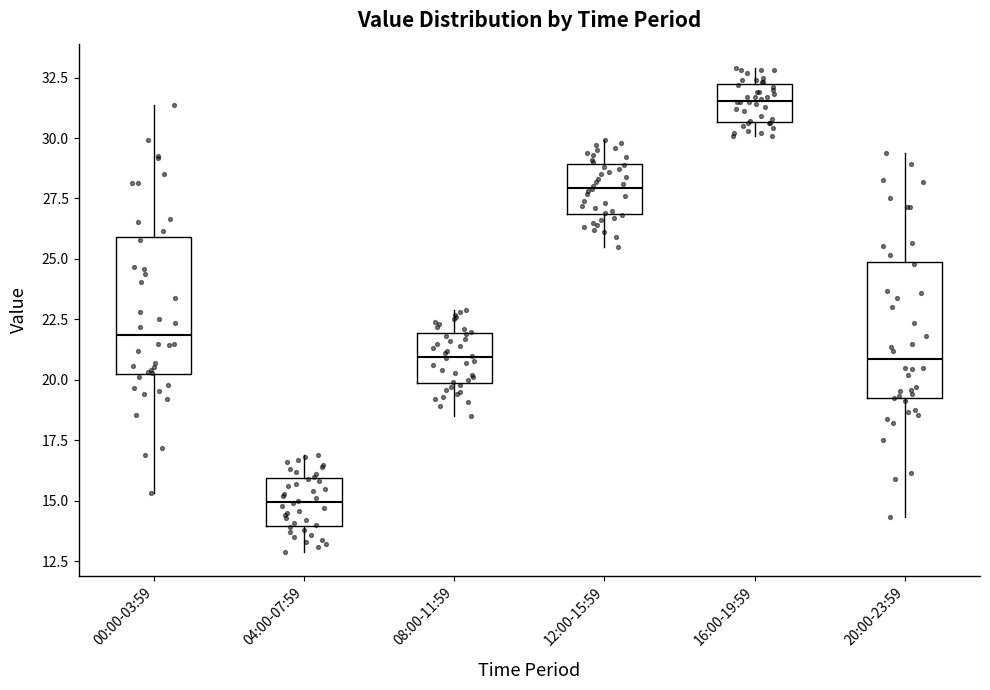

Reading left to right, read every box against the y-axis: the position of its median line, the range the box covers, and the ends of its whiskers. The values are not printed on the chart, so give them approximately, as read against the axis.

00:00-03:59: median 22.0, box 20.0 to 26.0, whiskers 15.5 to 31.5
04:00-07:59: median 15.0, box 14.0 to 16.0, whiskers 13.0 to 17.0
08:00-11:59: median 21.0, box 20.0 to 22.0, whiskers 18.5 to 23.0
12:00-15:59: median 28.0, box 27.0 to 29.0, whiskers 25.5 to 30.0
16:00-19:59: median 31.5, box 30.5 to 32.0, whiskers 30.0 to 33.0
20:00-23:59: median 21.0, box 19.0 to 25.0, whiskers 14.5 to 29.5